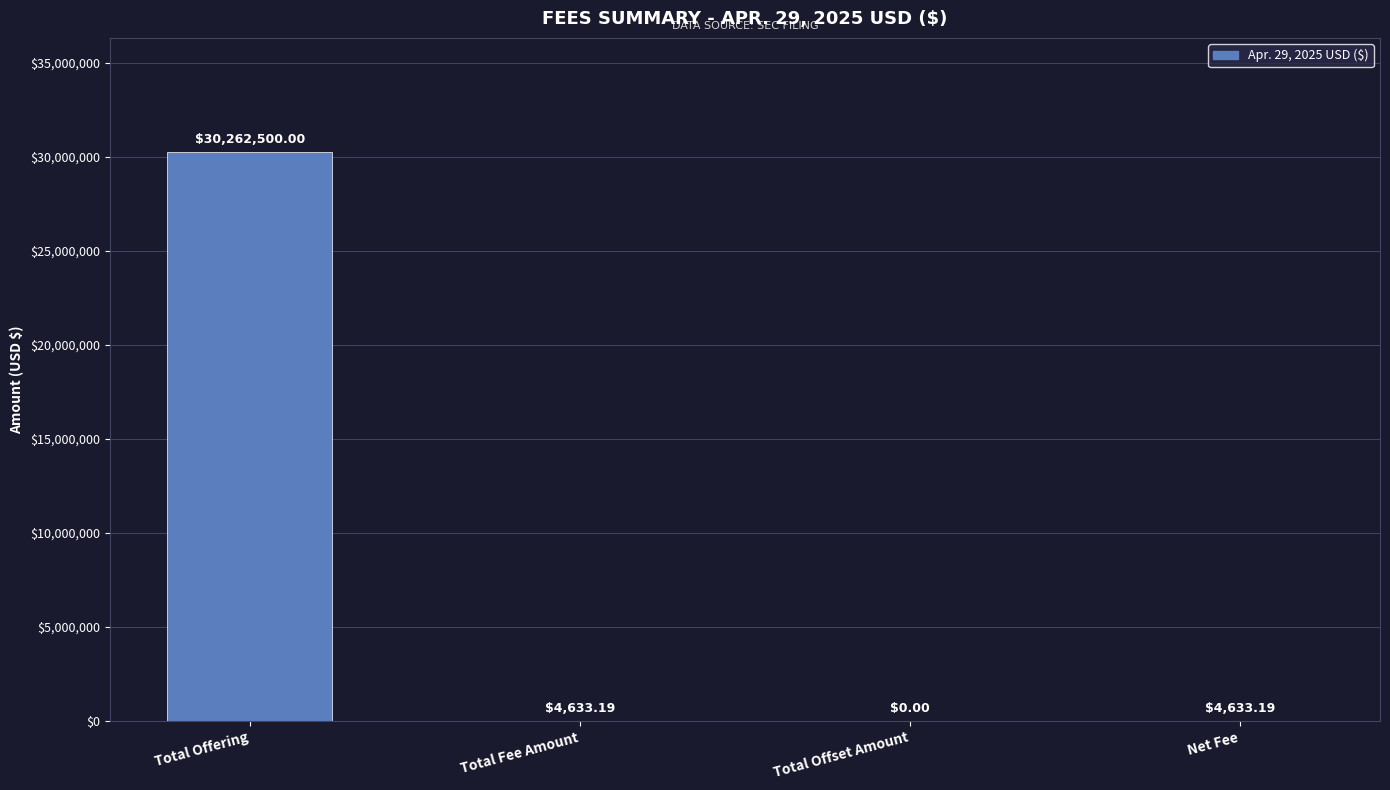

What is the average value?

7567941.6